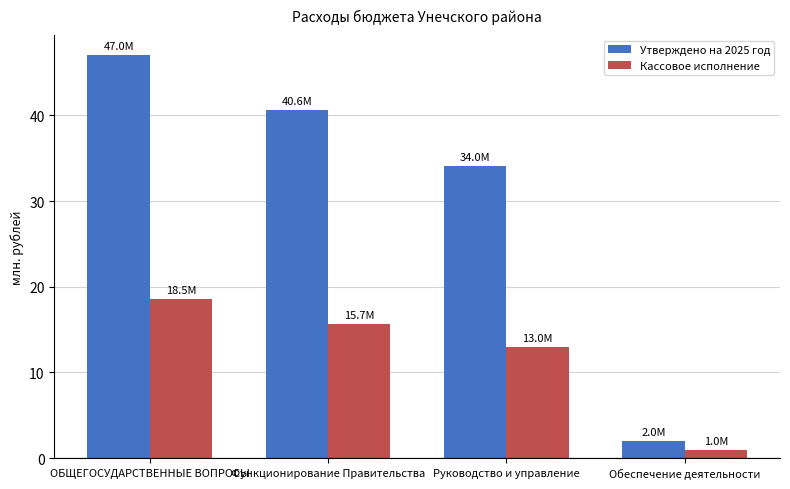

What is the average value of the Кассовое исполнение series?

12.0